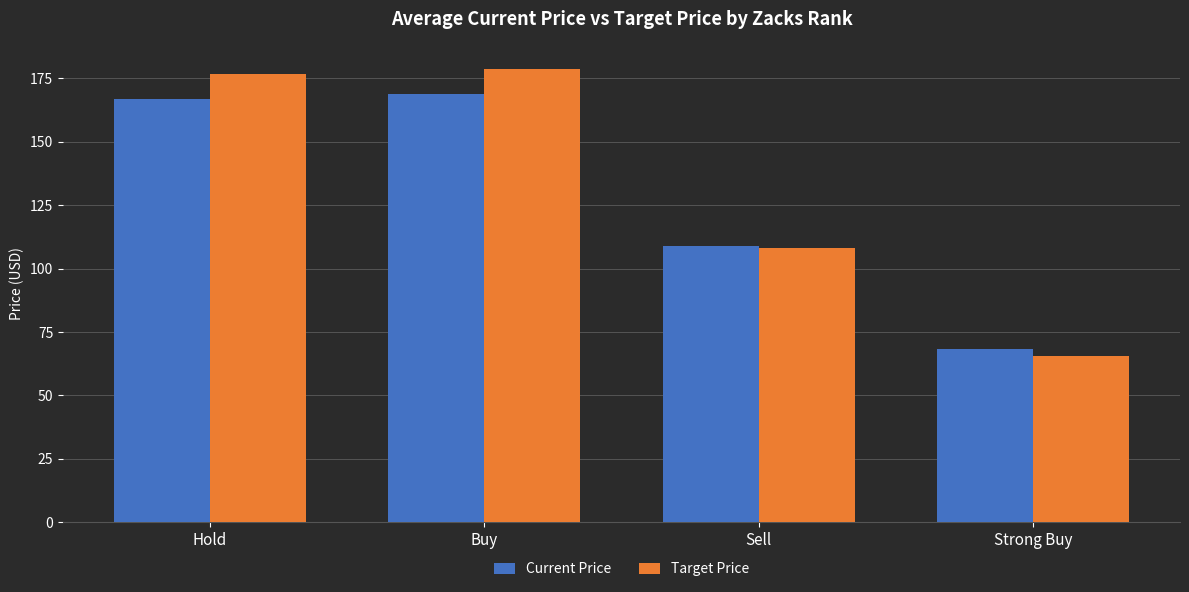

Reading left to right, transcribe all the data shown in this chart.

Current Price: Hold=166.8	Buy=169.0	Sell=108.9	Strong Buy=68.4
Target Price: Hold=176.7	Buy=178.9	Sell=108.1	Strong Buy=65.7